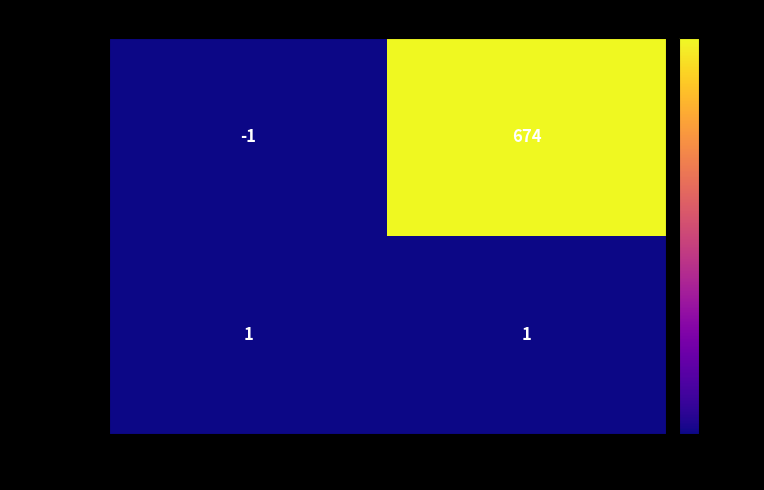

Rank the series by their average value, from lowest to highest.

8f89f214...8e, 10f1d635...8e